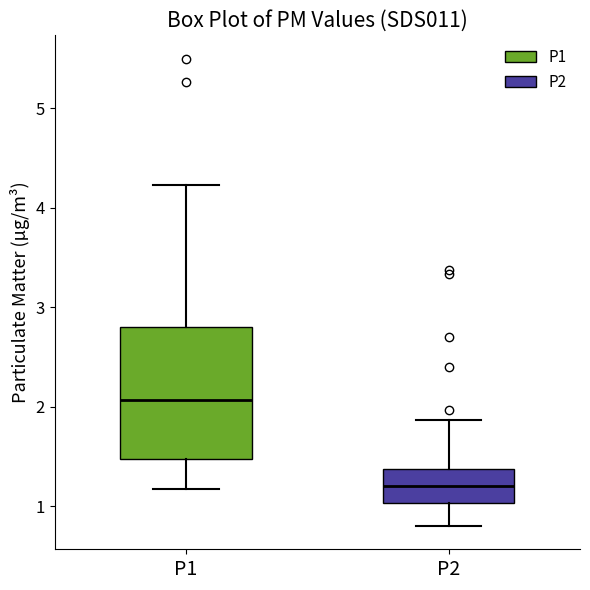

Where is the lower edge of the box for P1 on the y-axis? The values are not printed on the chart, so give them approximately, as read against the axis.

1.5